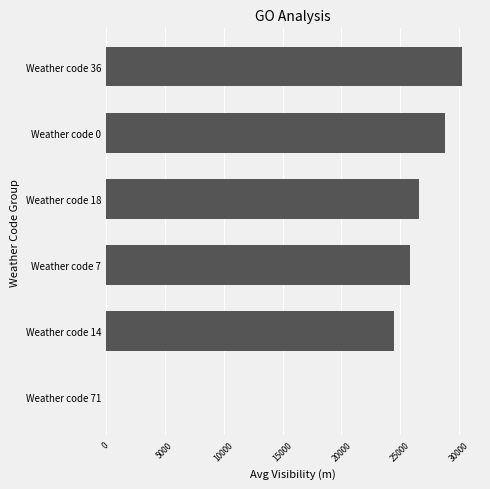

What is the change in value from Weather code 71 to Weather code 0?

+28762